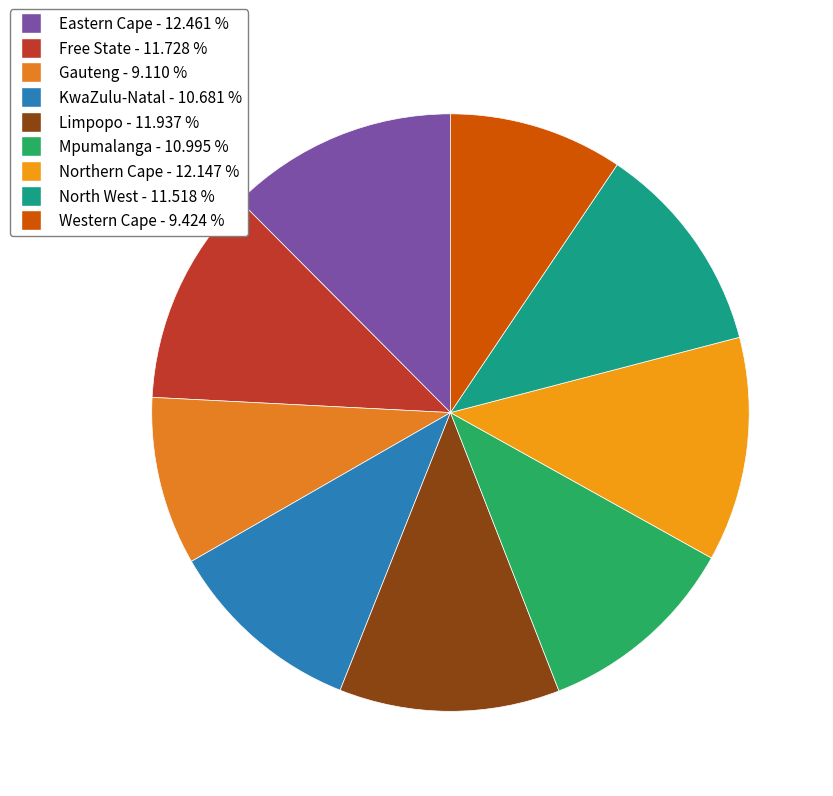

Rank the categories by value from lowest to highest.

Gauteng, Western Cape, KwaZulu-Natal, Mpumalanga, North West, Free State, Limpopo, Northern Cape, Eastern Cape